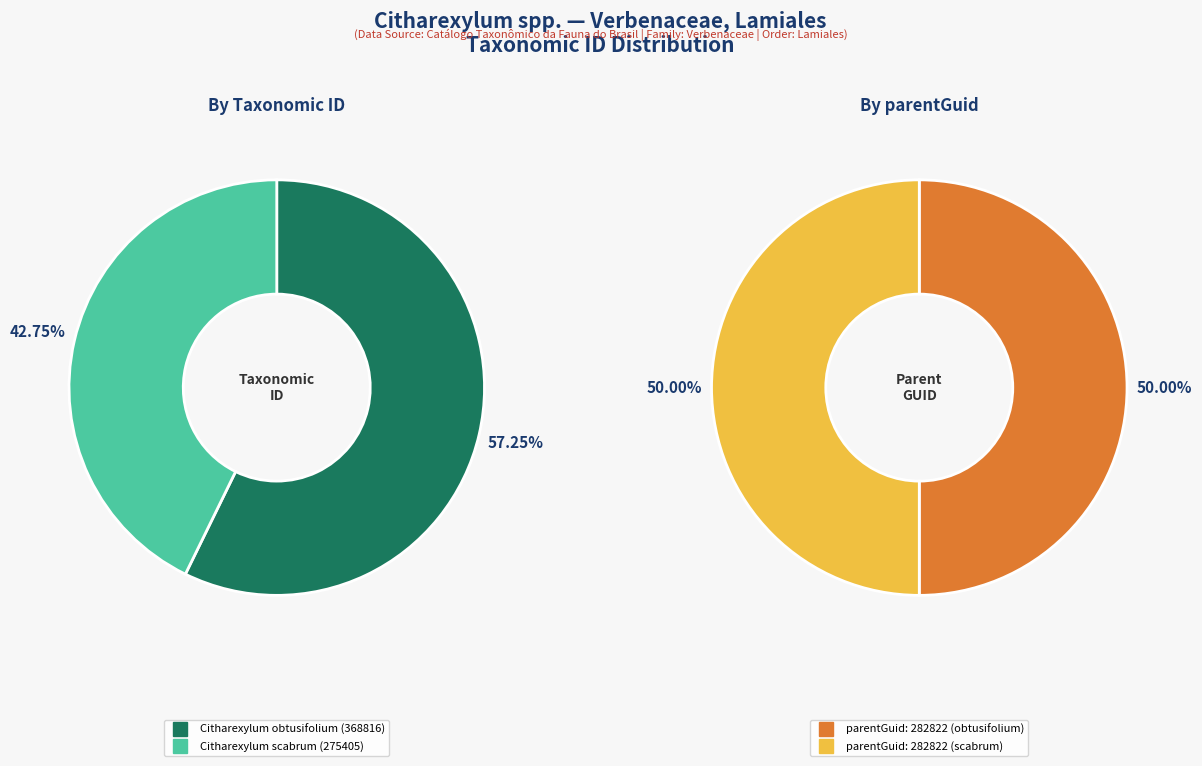

To the nearest percent, what is the combined percentage of 1 and 0?

100%